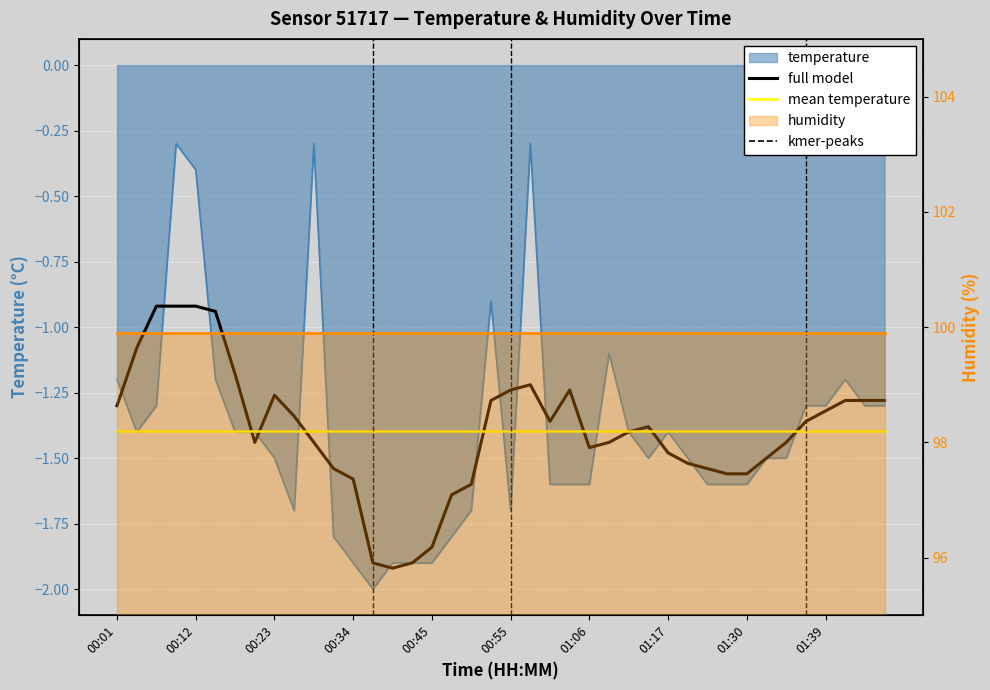

What is the spread (max minus min) of values at 38?

0.1